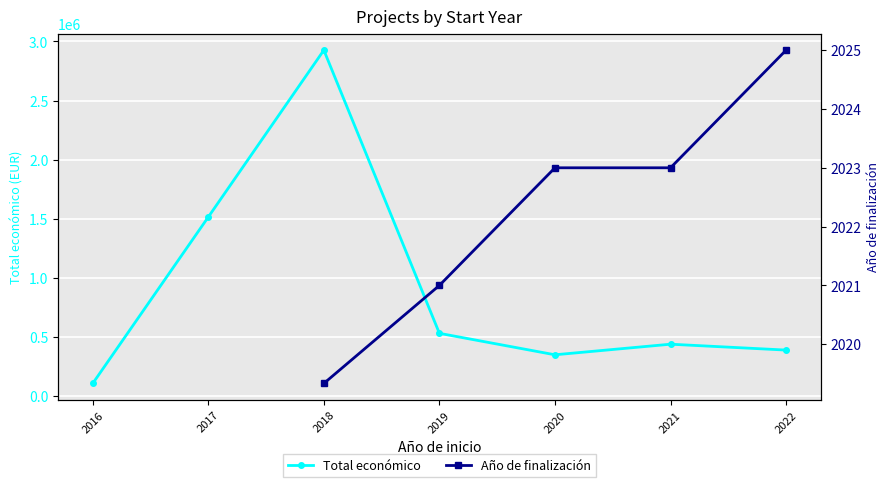

True or false: Año de finalización and Total económico intersect in this chart.

False